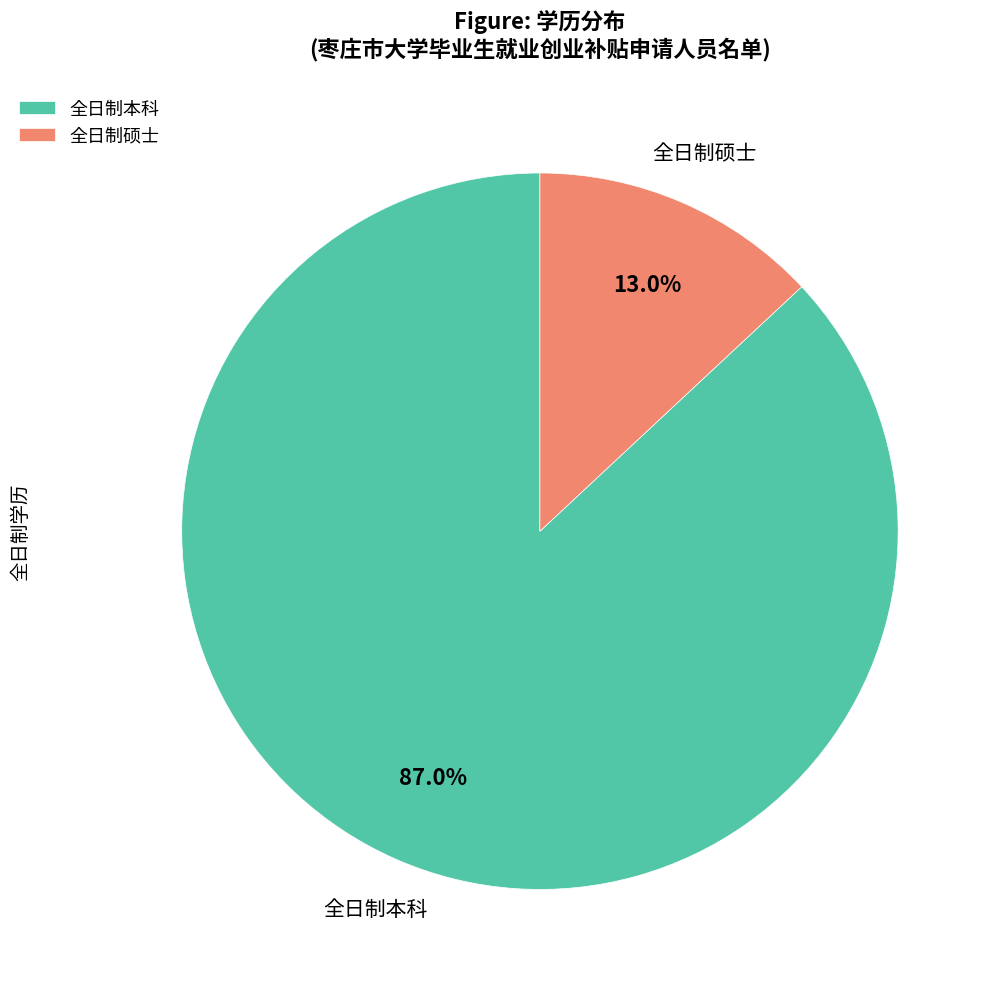

To the nearest percent, what is the difference between the largest and smallest slice percentages?

74%